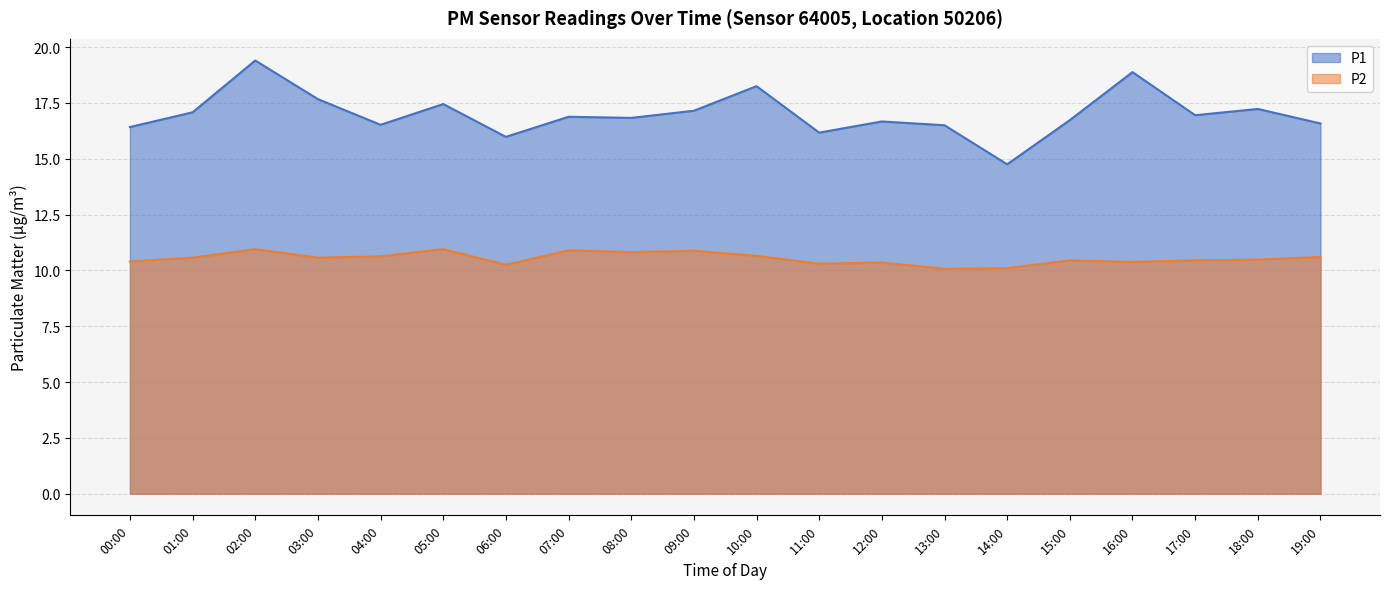

True or false: P2 and P1 intersect in this chart.

False